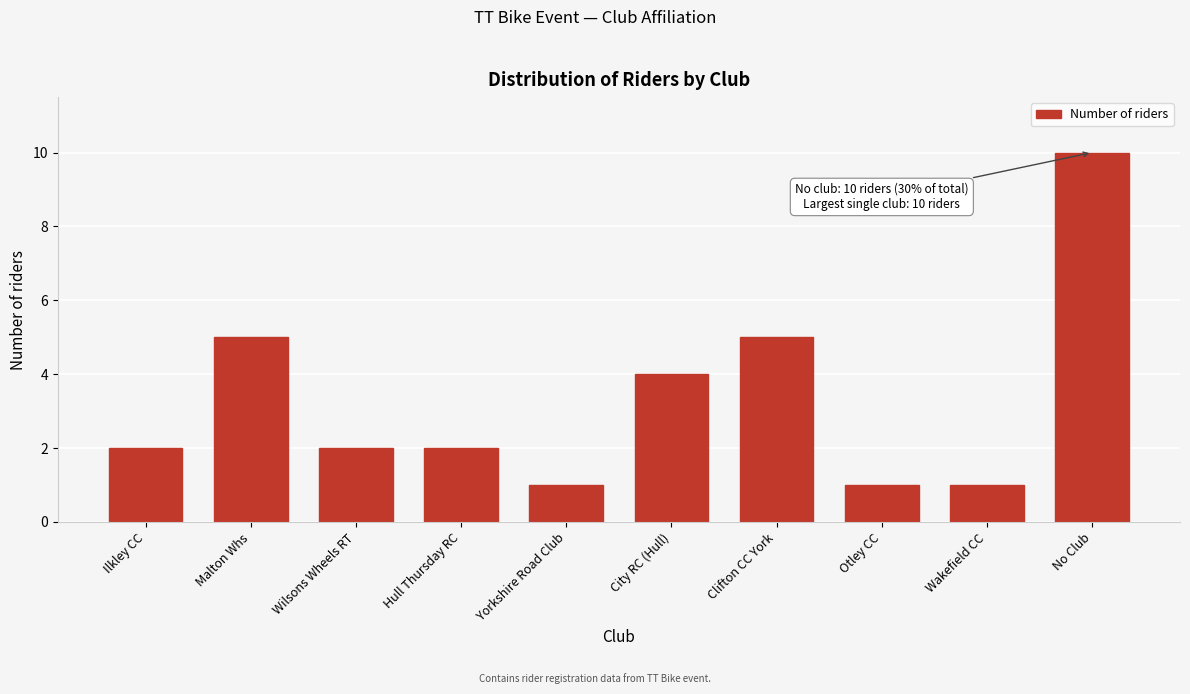

Reading right to left, transcribe all the data shown in this chart.

No Club=10	Wakefield CC=1	Otley CC=1	Clifton CC York=5	City RC (Hull)=4	Yorkshire Road Club=1	Hull Thursday RC=2	Wilsons Wheels RT=2	Malton Whs=5	Ilkley CC=2